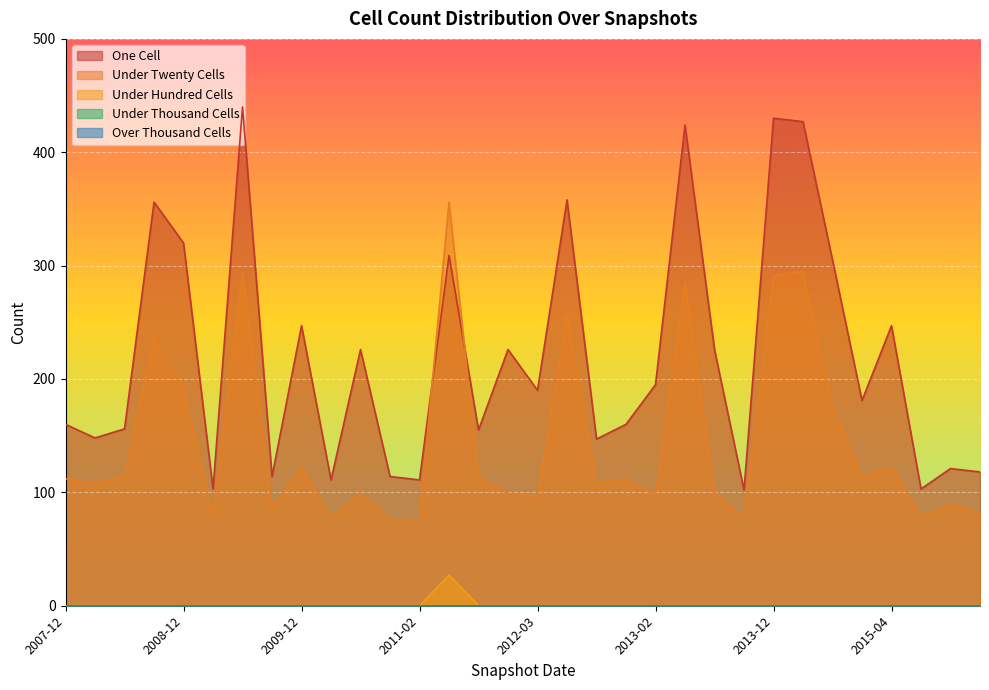

Is it true that one_cell equals 342 at 2015-04?

False